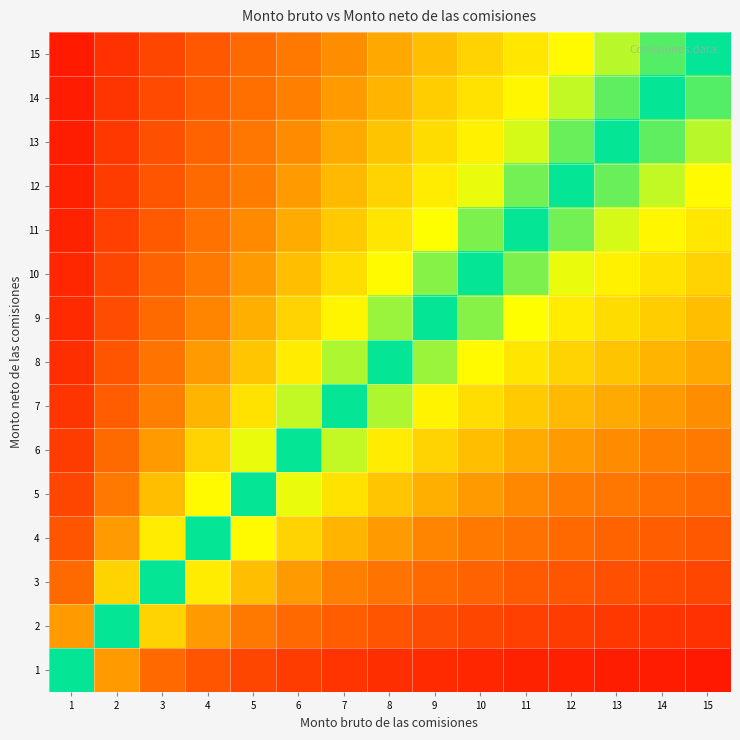

At 1, list the series in order from largest to smallest.

1, 2, 3, 4, 5, 6, 7, 8, 9, 10, 11, 12, 13, 14, 15